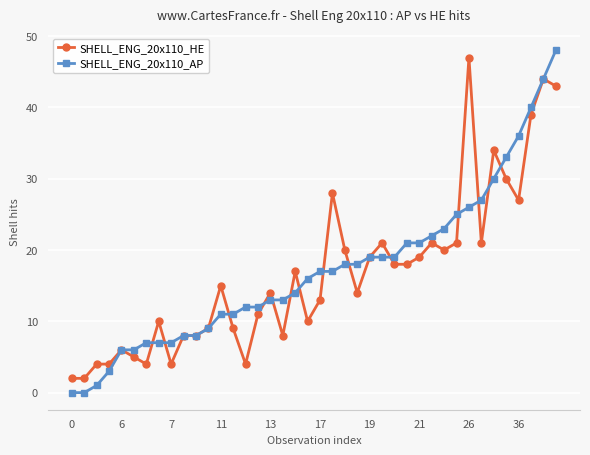

What is the highest value of the SHELL_ENG_20x110_HE series?

47